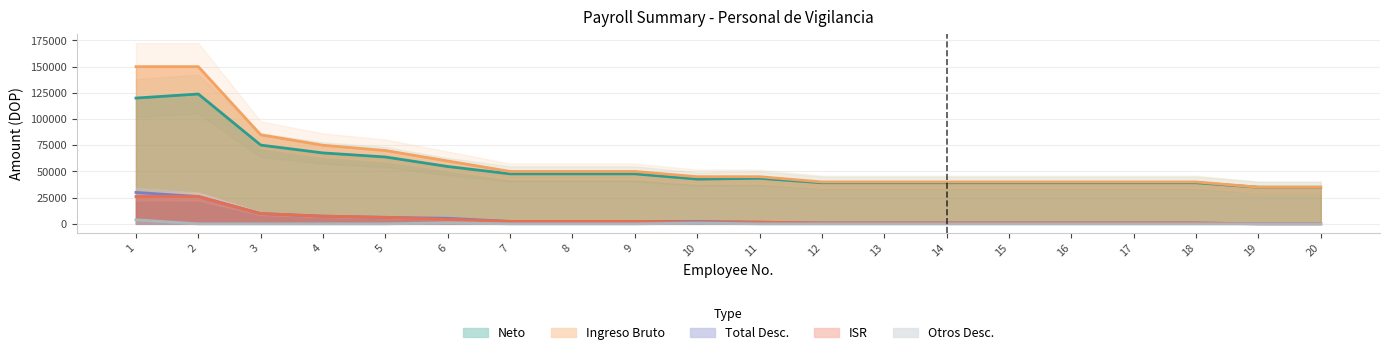

Where does the Neto series first go above 43452?

1